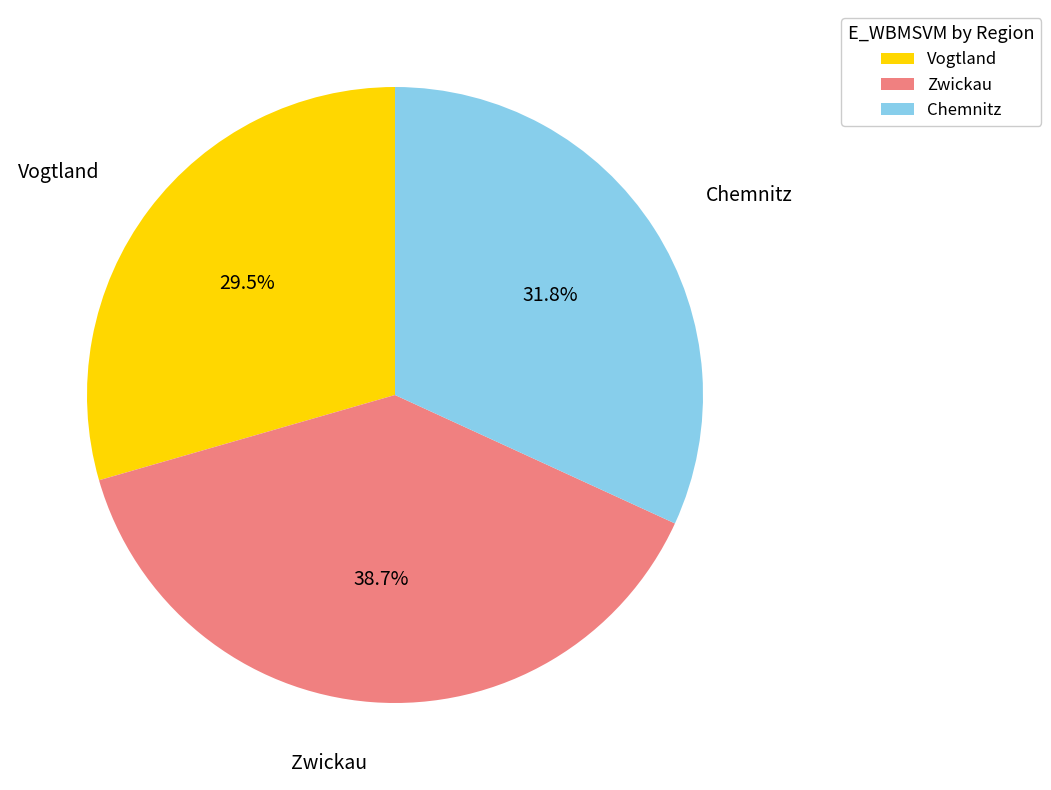

Does any single category account for the majority?

No